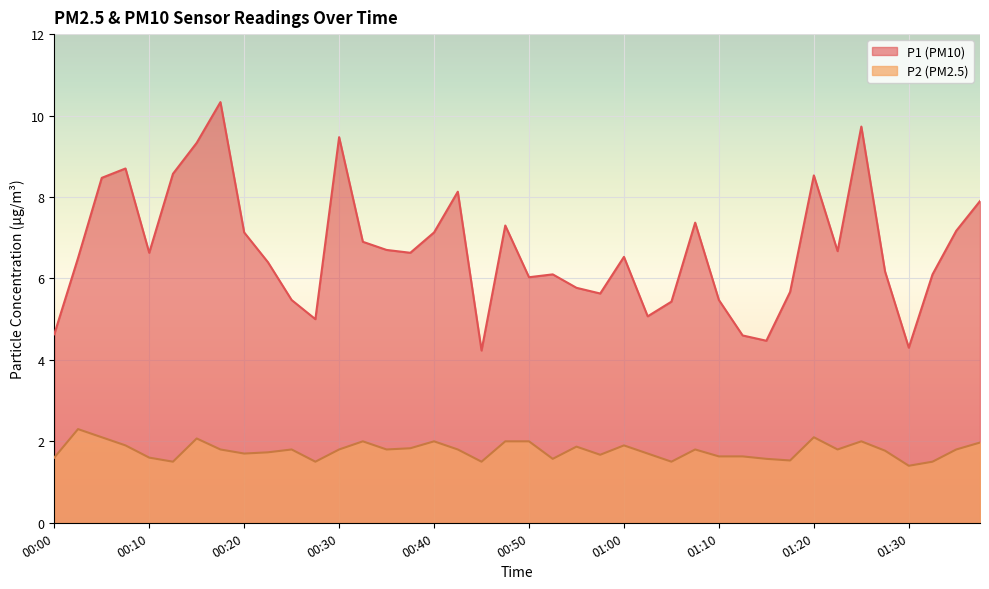

True or false: P2 has more than 2 interior local peaks.

True